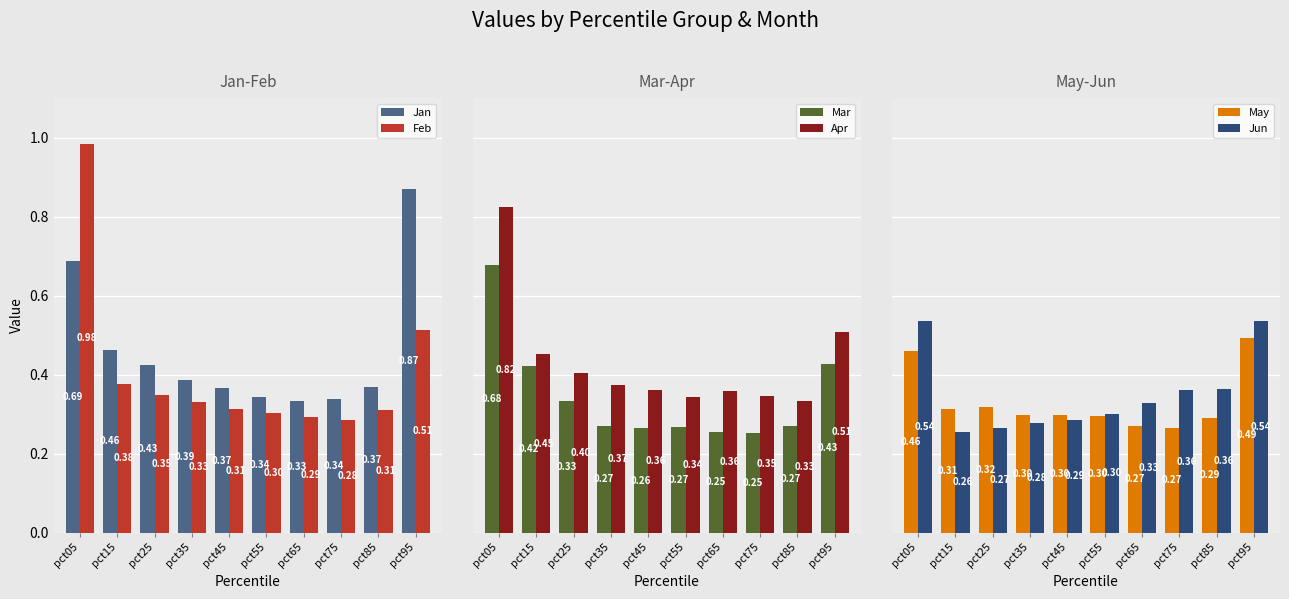

How many bars are there in each group?

6